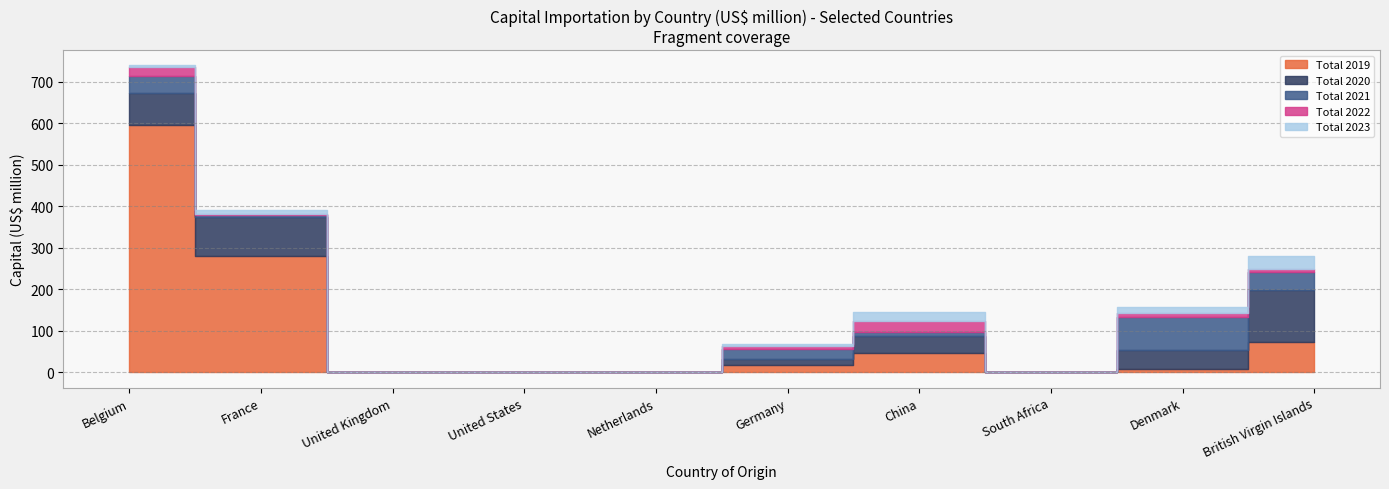

How many intersections are there between Total 2019 and Total 2021?

2